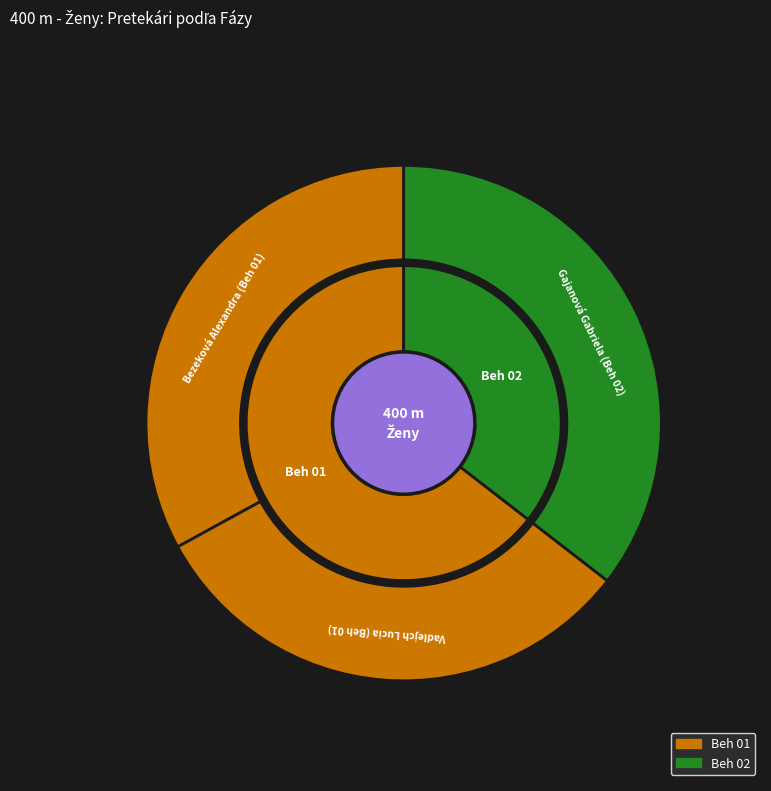

To the nearest percent, what is the combined percentage of Vadlejch Lucia (Beh 01) and Bezeková Alexandra (Beh 01)?

65%